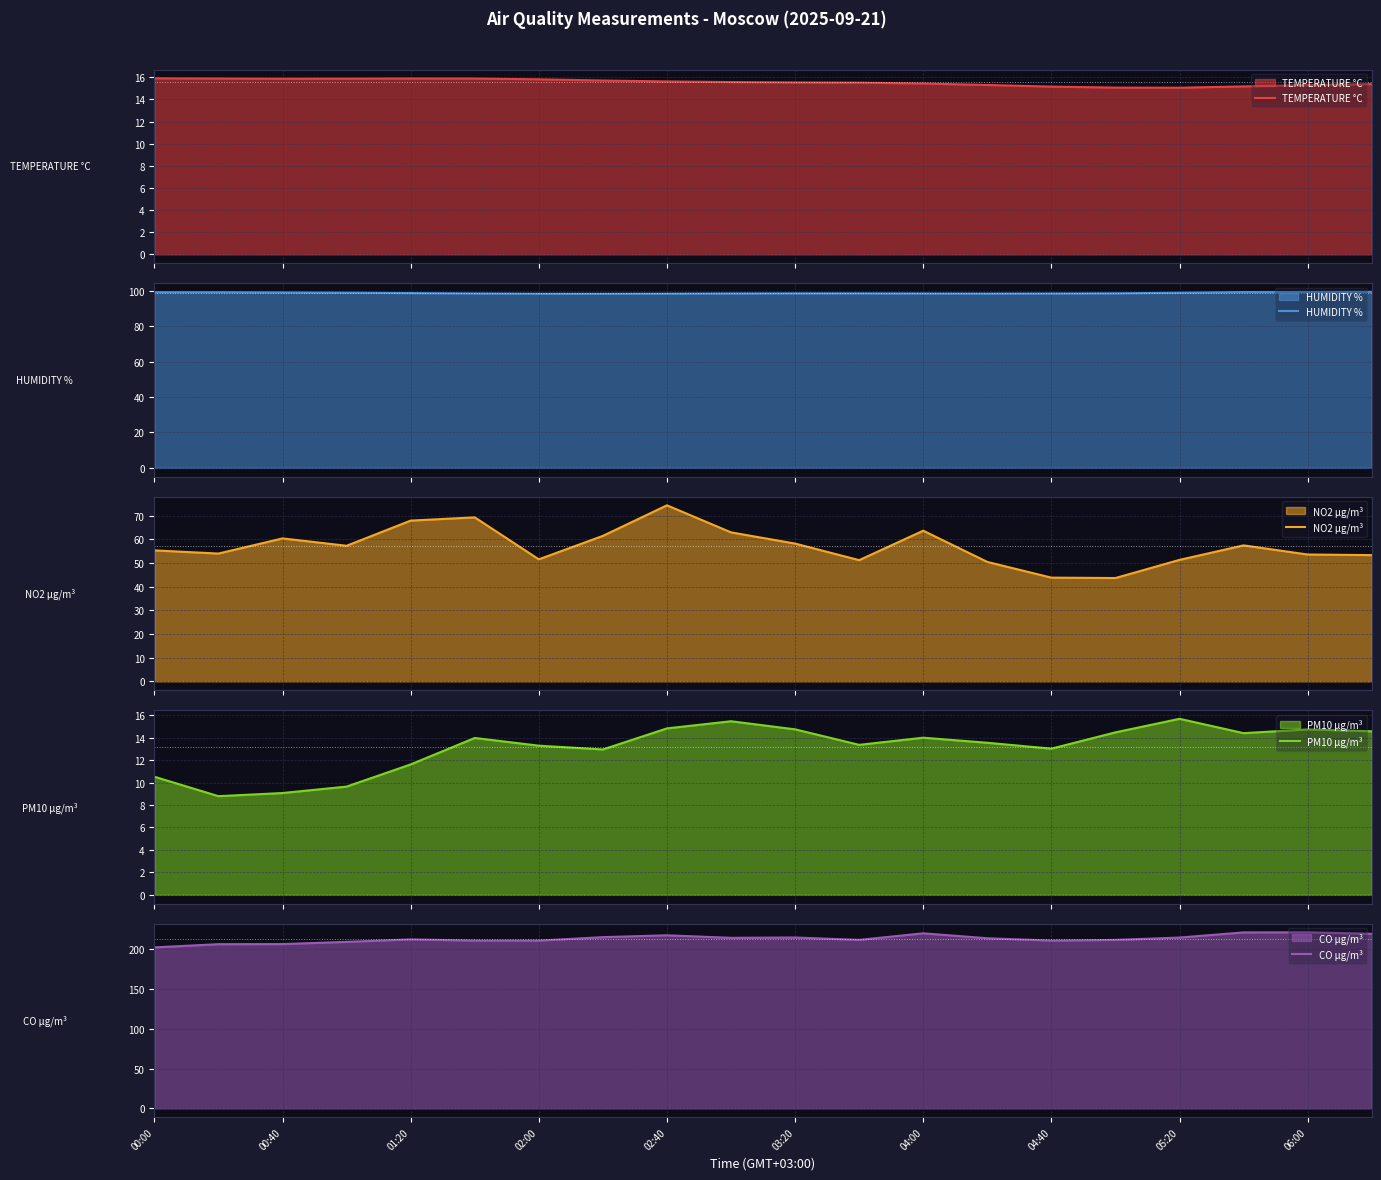

How many interior local valleys does the HUMIDITY % series have?

2